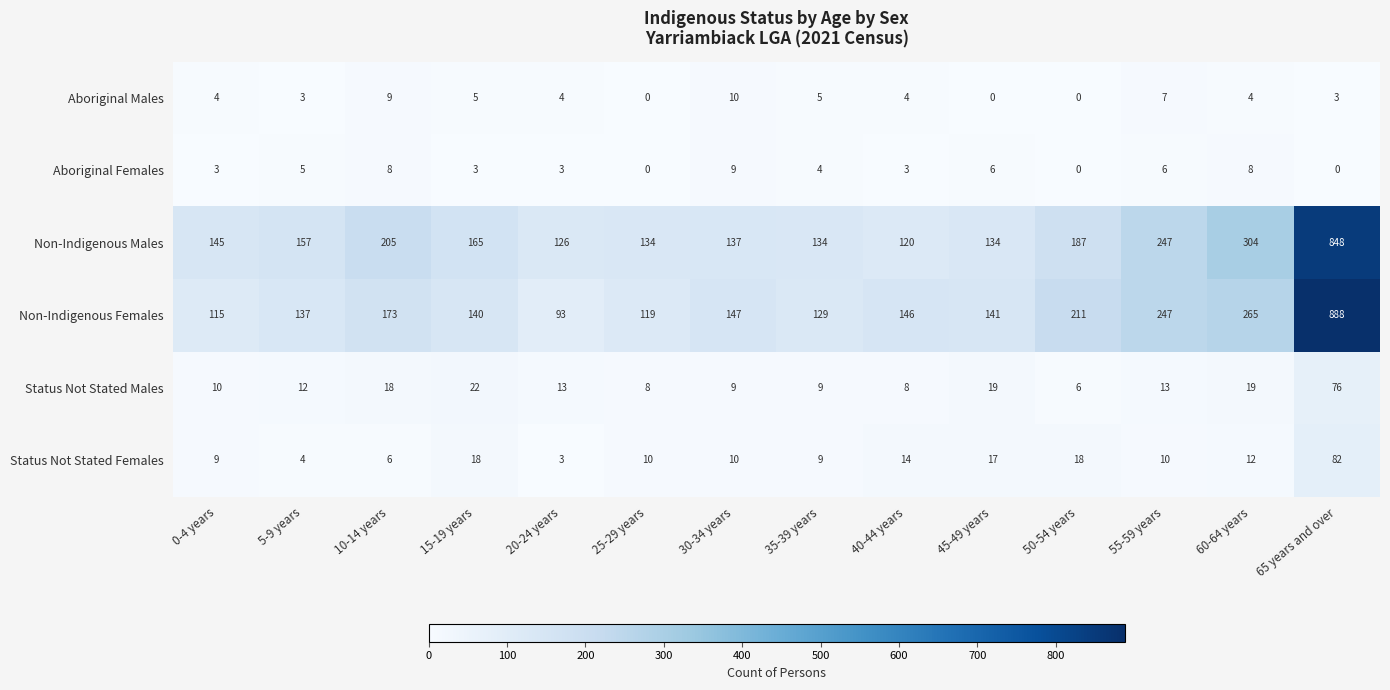

How many data points does each series have?

14